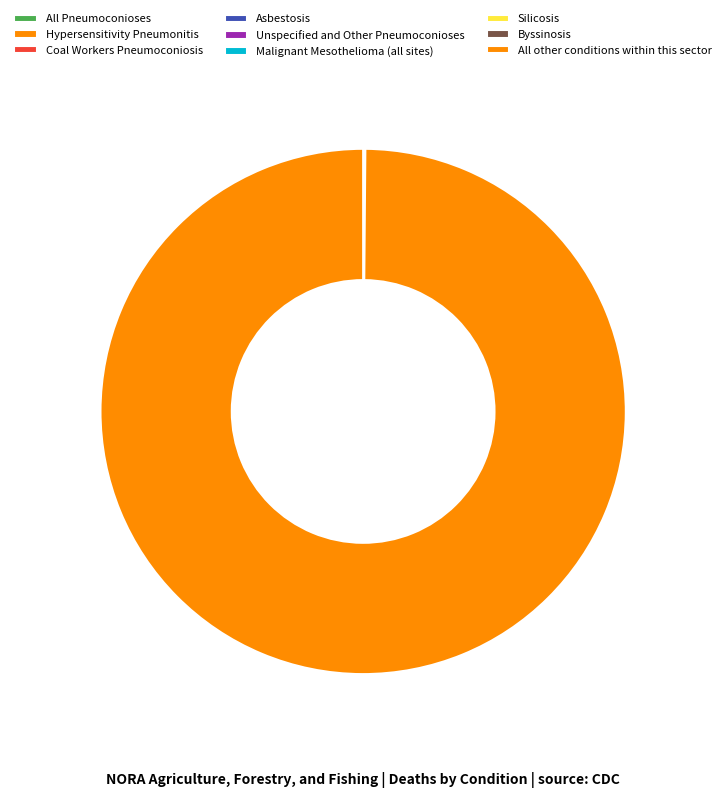

Do Hypersensitivity Pneumonitis and Asbestosis together represent more than half of the pie?

No